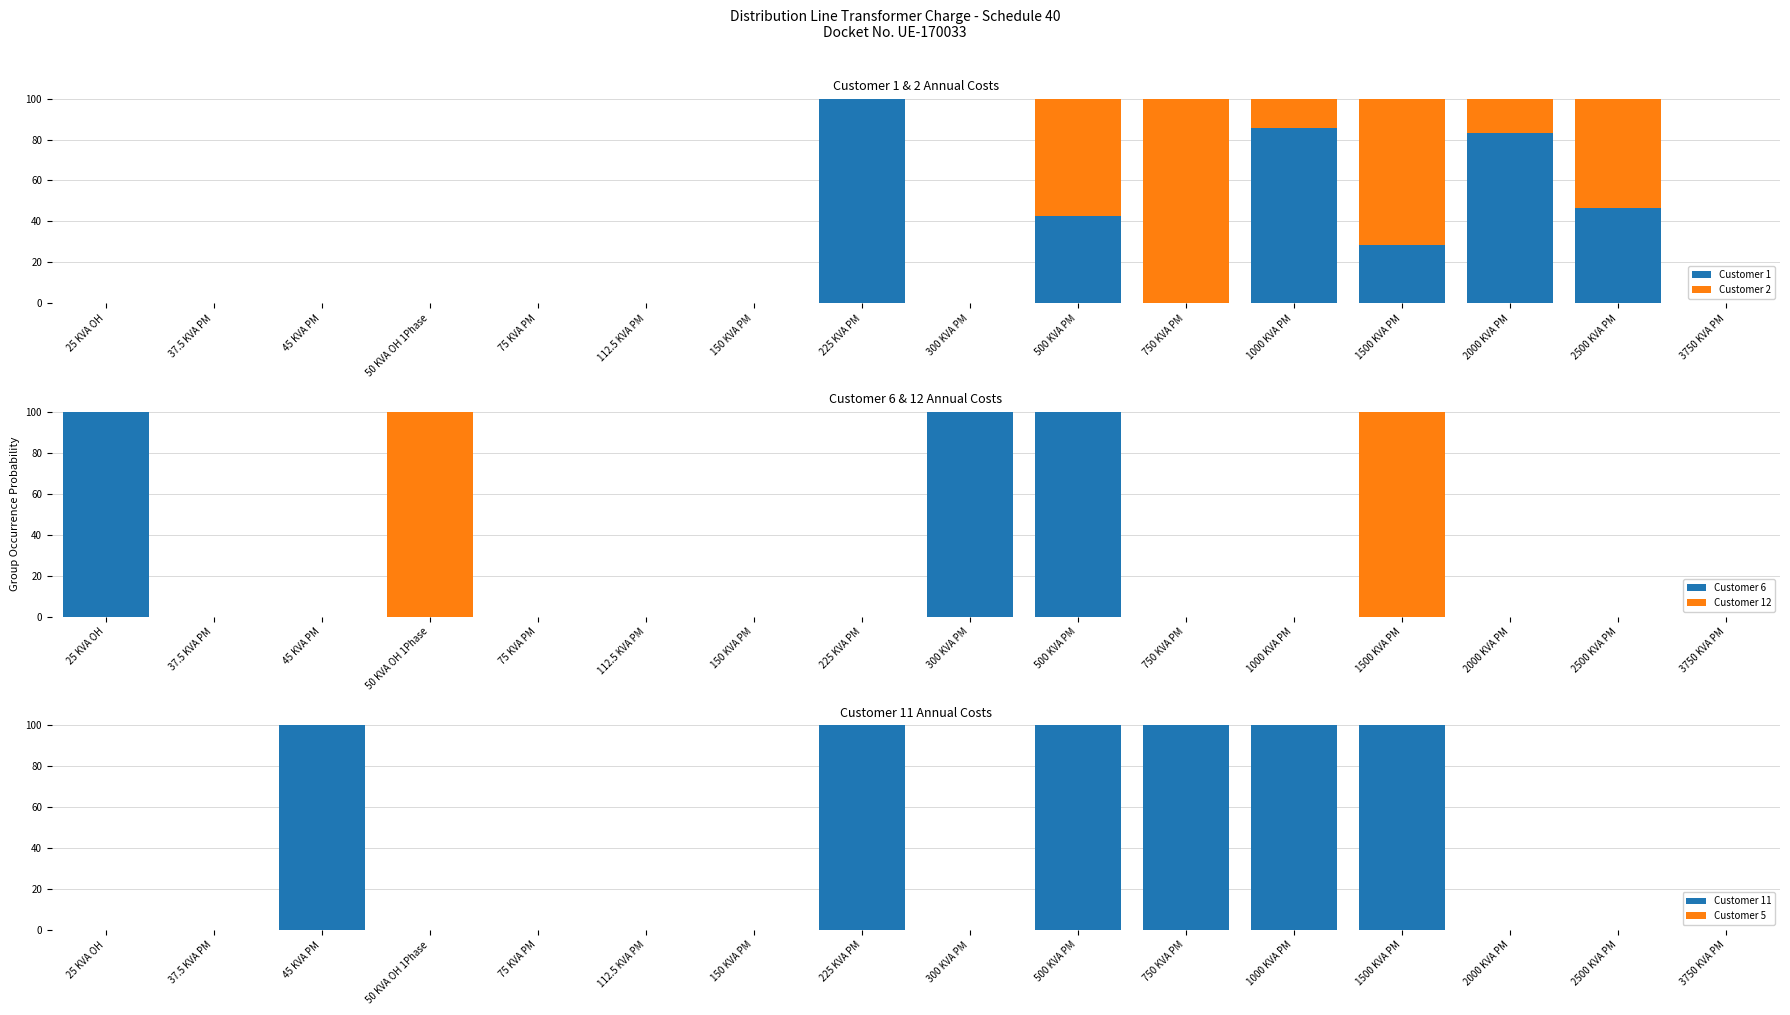

What is the difference between the highest and lowest values at 300 KVA PM?

100.0